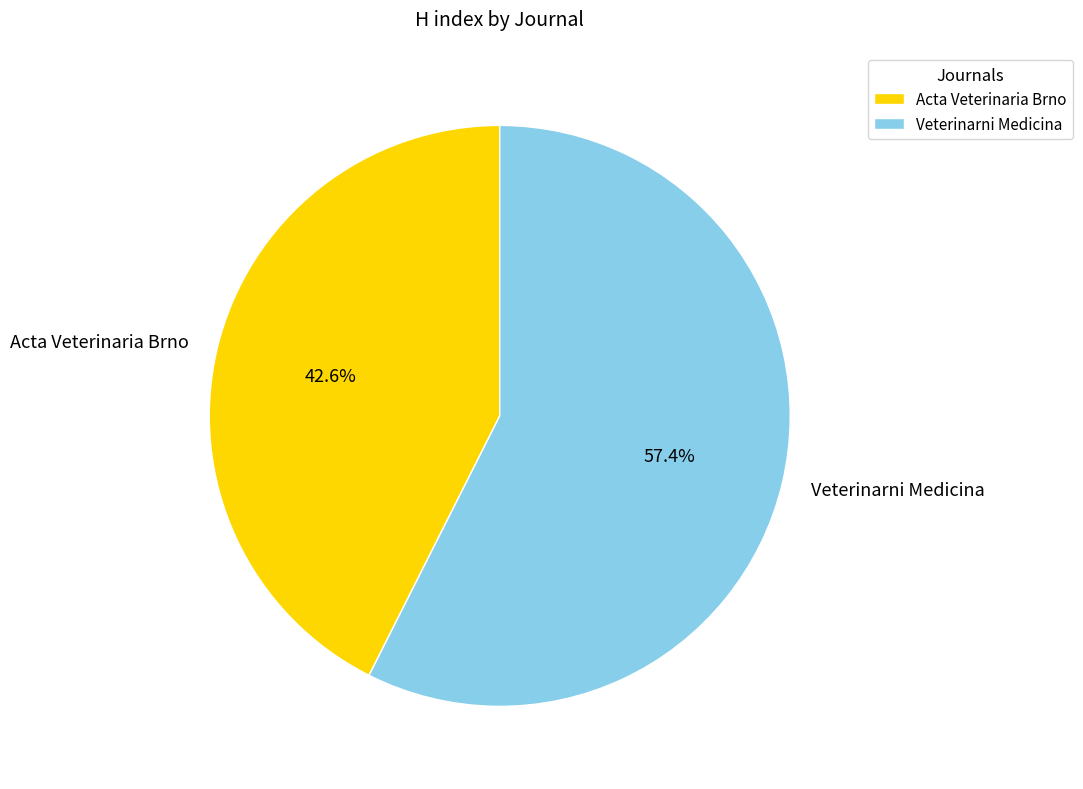

How many segments does this pie chart have?

2